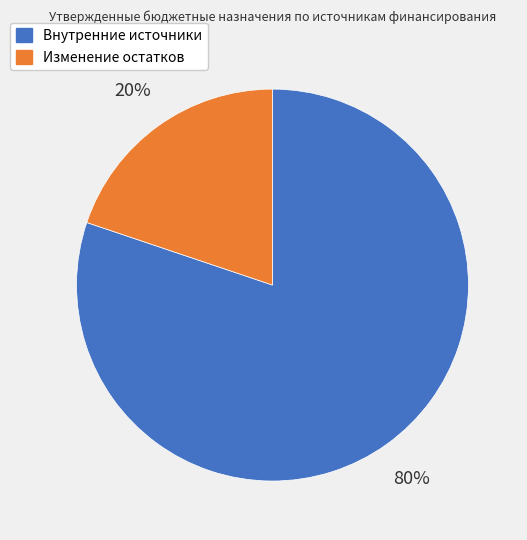

Is there any slice that represents more than half of the pie?

Yes